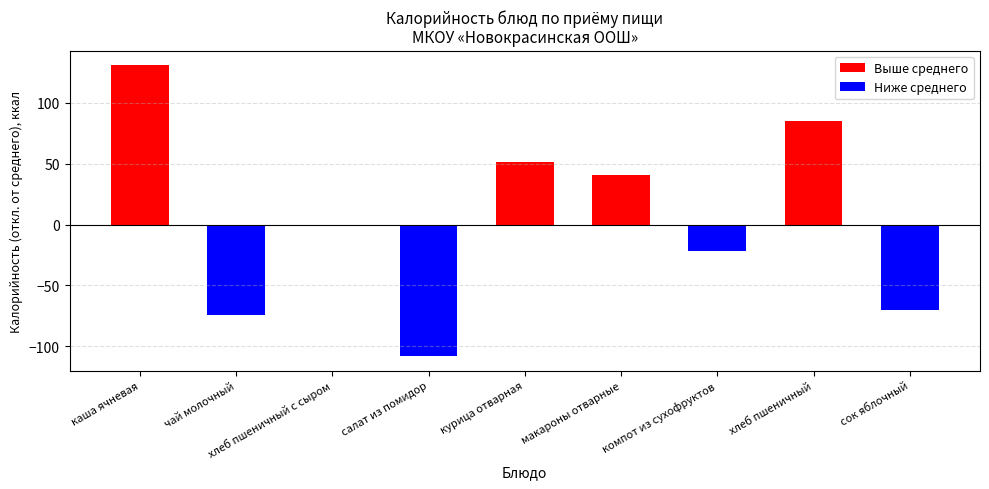

Is it true that Выше среднего equals 85.0 at хлеб пшеничный?

True